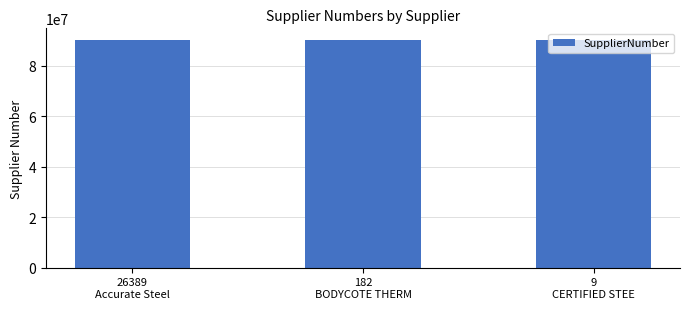

What is the difference between the maximum and second lowest values?

153678